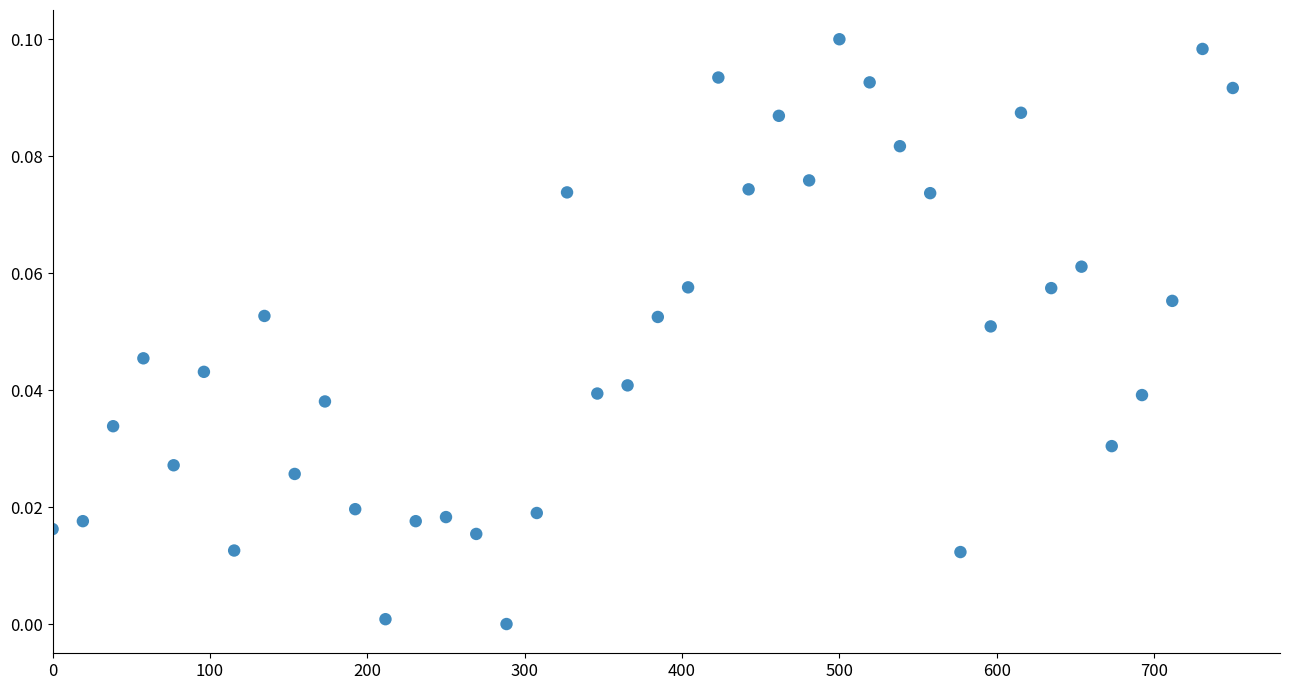

What is the range of X values (max minus min)?

750.0